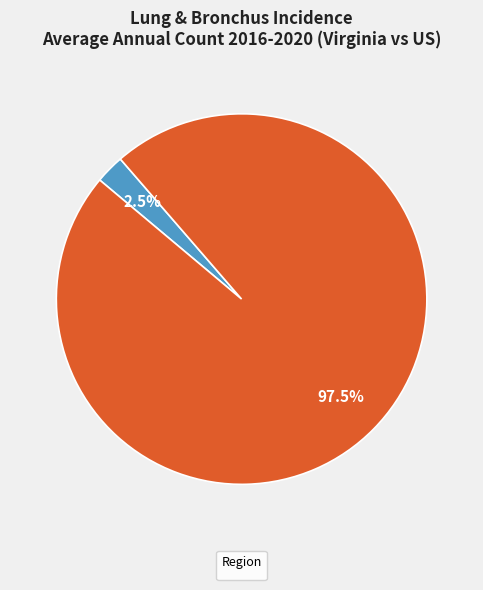

Is there any slice that represents more than half of the pie?

Yes